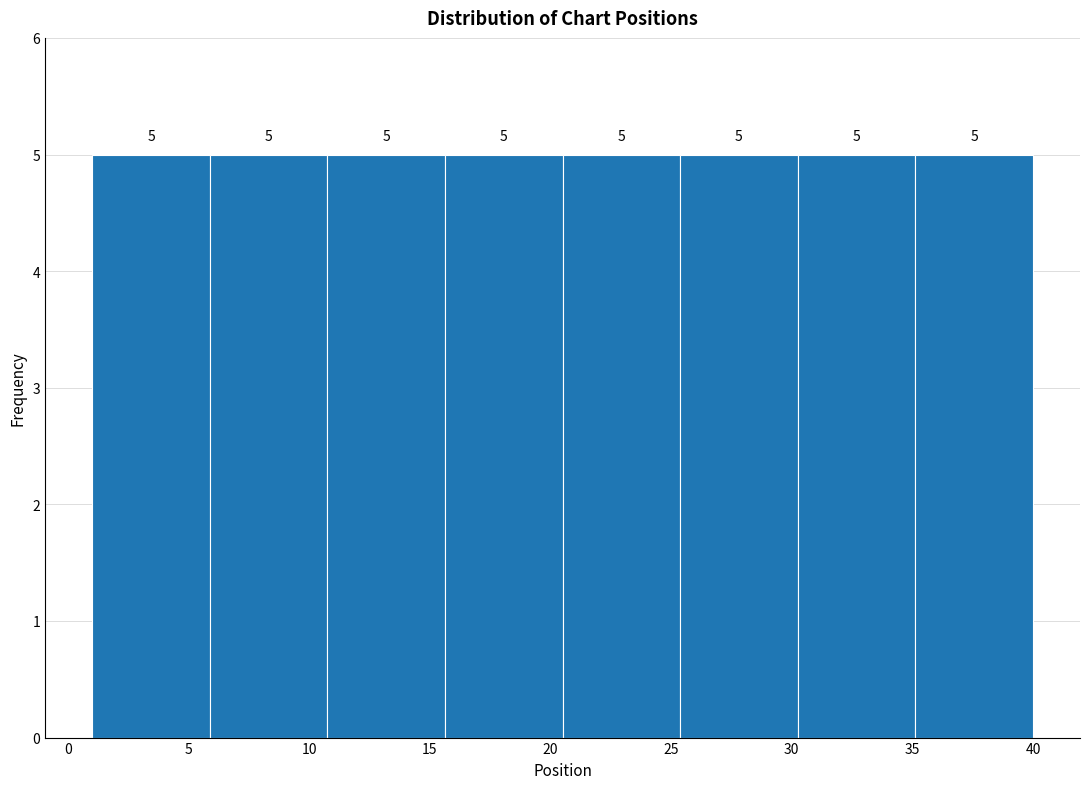

Reading left to right, transcribe this chart: for each bar, give the range it covers on the x-axis and its height. The bar edges are not printed on the chart, so give them approximately, as read against the axis.

1.0 to 6.0: 5
6.0 to 11.0: 5
11.0 to 15.5: 5
15.5 to 20.5: 5
20.5 to 25.5: 5
25.5 to 30.5: 5
30.5 to 35.0: 5
35.0 to 40.0: 5